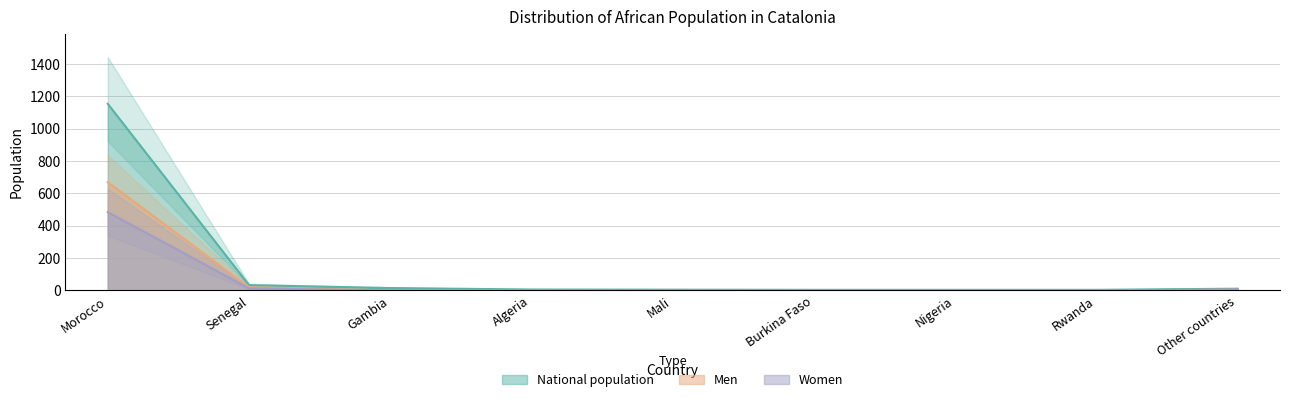

Which label corresponds to the largest value in the chart?

Morocco